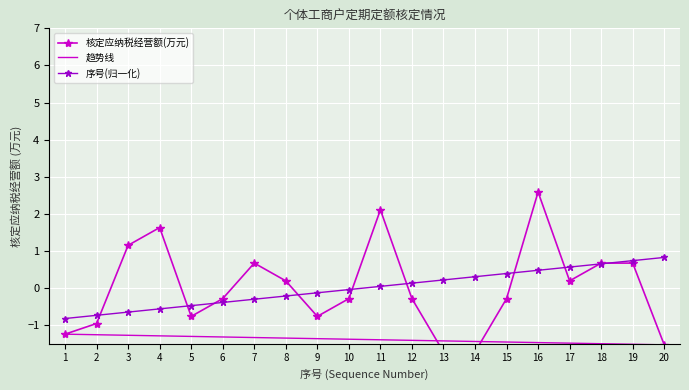

At which label does 序号(归一化) first exceed 0?

11